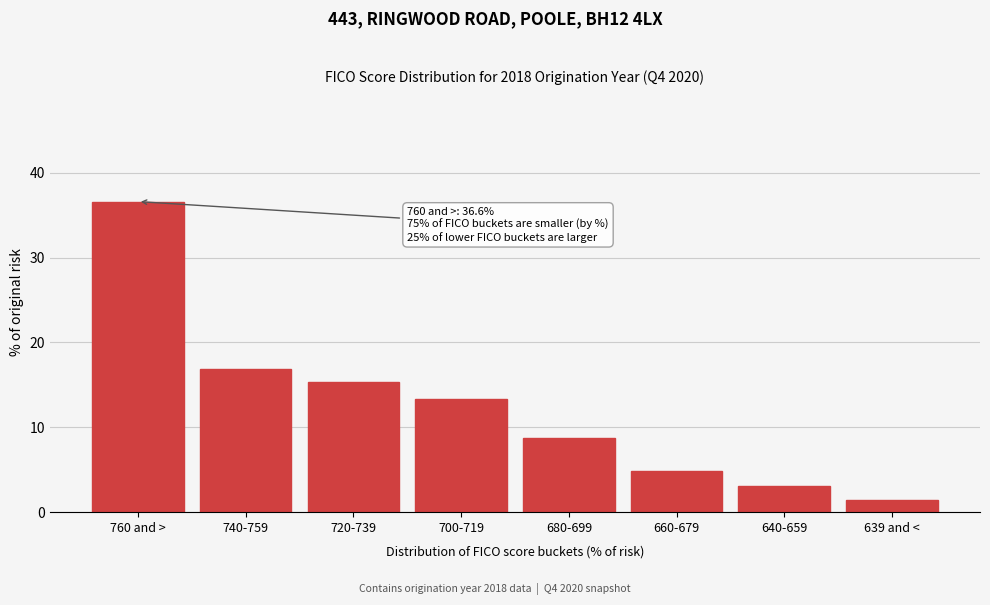

Reading left to right, list all the values displayed in this chart.

760 and >=36.6	740-759=16.9	720-739=15.3	700-719=13.3	680-699=8.7	660-679=4.8	640-659=3.1	639 and <=1.4